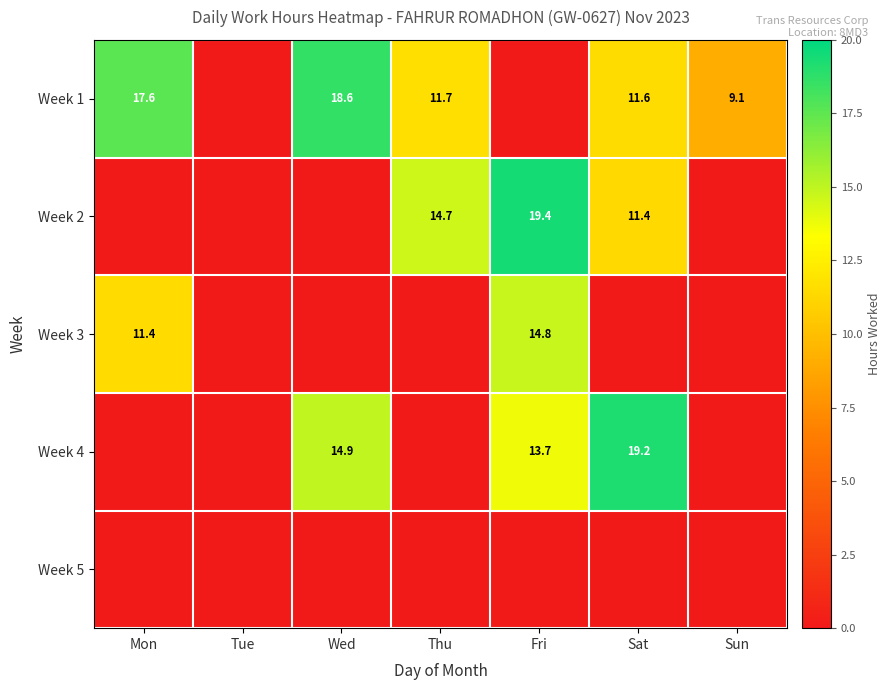

What is the difference between the highest and lowest values at Mon?

17.6